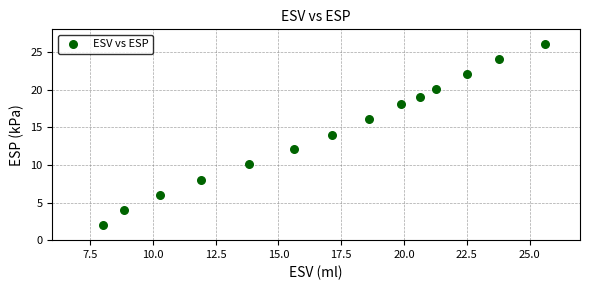

What is the range of X values (max minus min)?

17.6